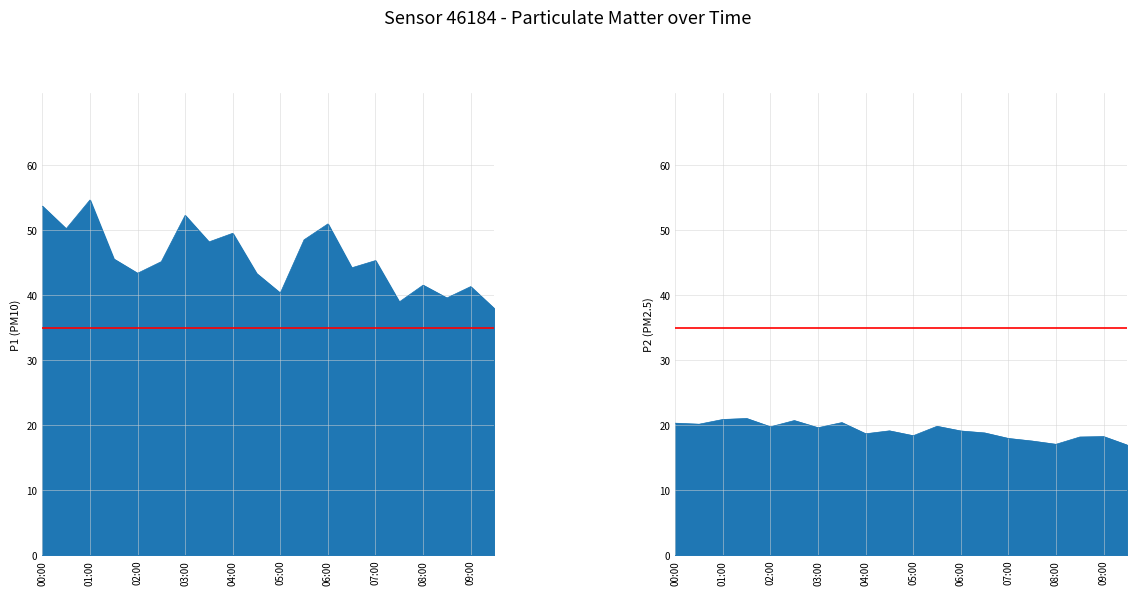

What is the average value of the P1 series?

45.7